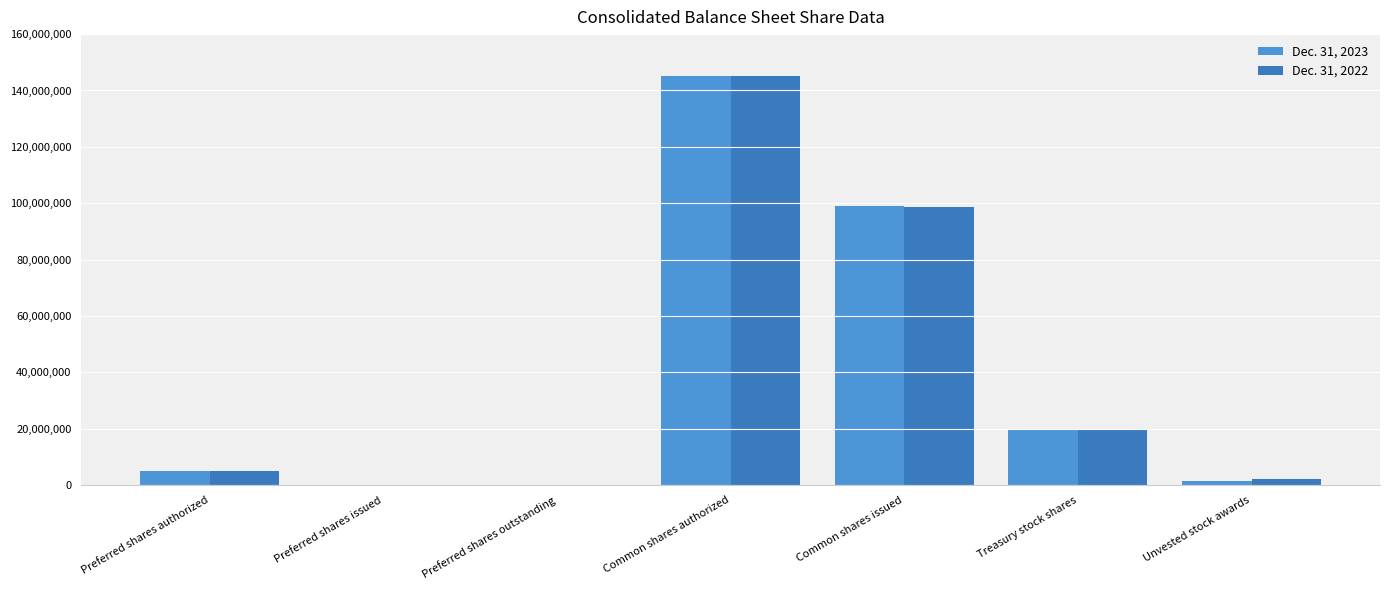

The value of Dec. 31, 2023 at Common shares authorized is 145000000. True or false?

True